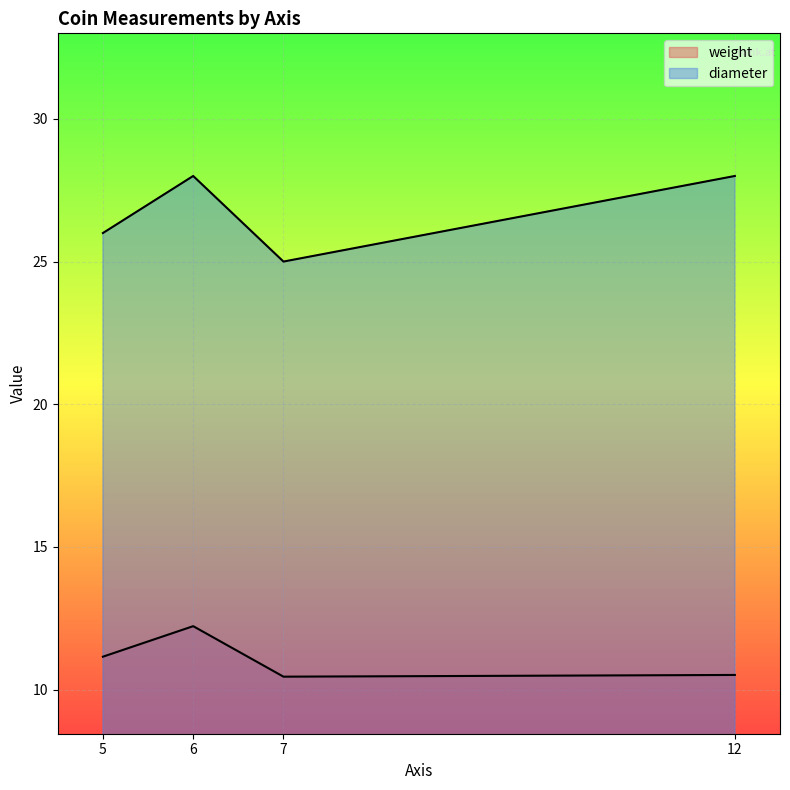

Between 7 and 12, which is larger?

12